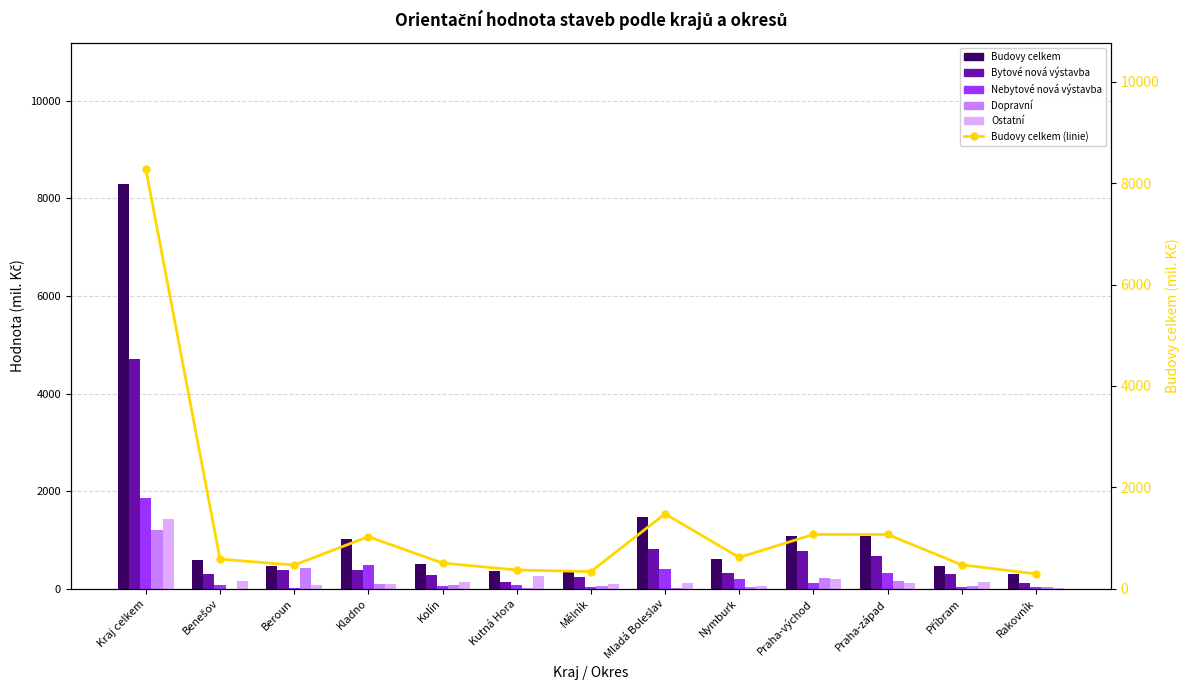

Rank the series by their maximum value, from lowest to highest.

Dopravní, Ostatní, Nebytové nová výstavba, Bytové nová výstavba, Budovy celkem, Budovy celkem (linie)